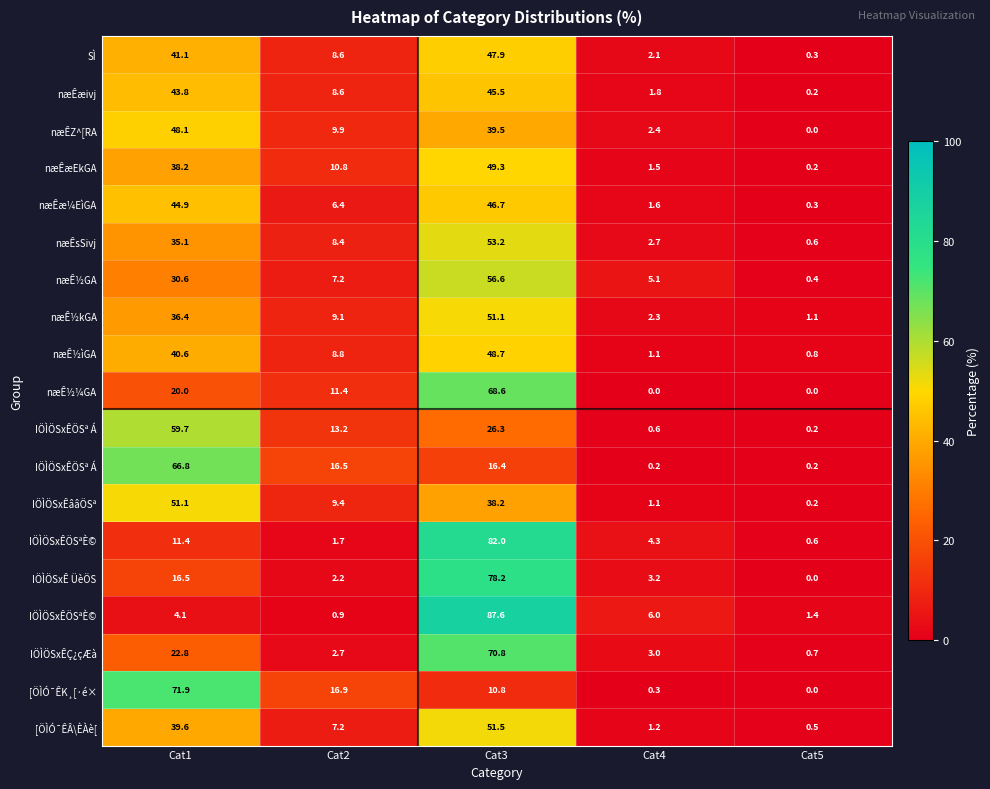

Between Cat2 and Cat3, which is larger?

Cat3